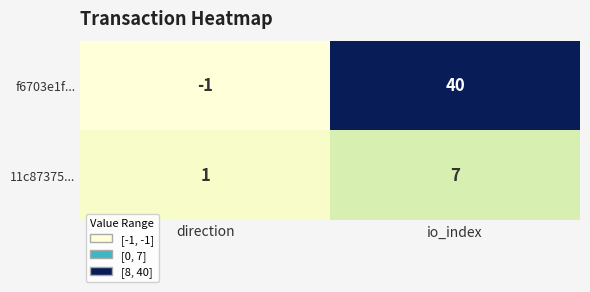

Reading left to right, extract all data points from this chart.

f6703e1f...: -1	40
11c87375...: 1	7